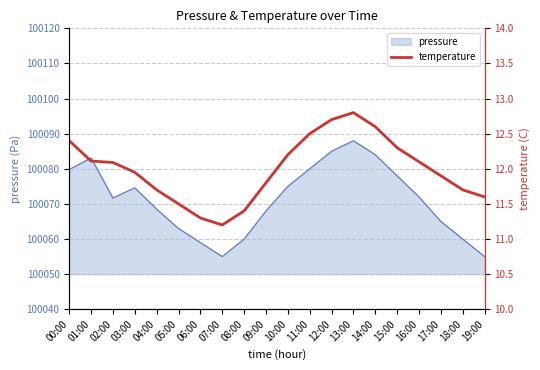

Reading left to right, what are all the values shown in this chart?

00:00=12.4	01:00=12.1	02:00=12.1	03:00=11.9	04:00=11.7	05:00=11.5	06:00=11.3	07:00=11.2	08:00=11.4	09:00=11.8	10:00=12.2	11:00=12.5	12:00=12.7	13:00=12.8	14:00=12.6	15:00=12.3	16:00=12.1	17:00=11.9	18:00=11.7	19:00=11.6